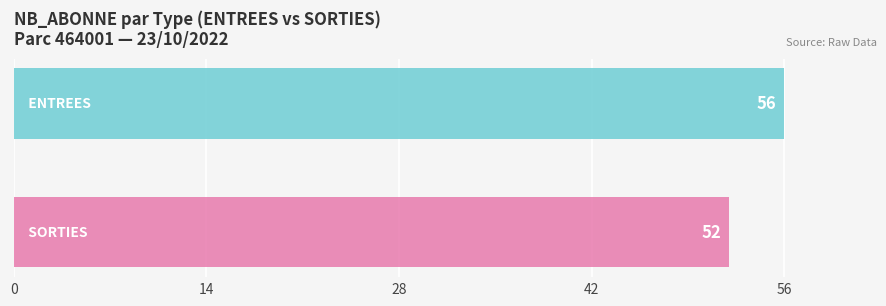

What is the greatest value displayed?

56